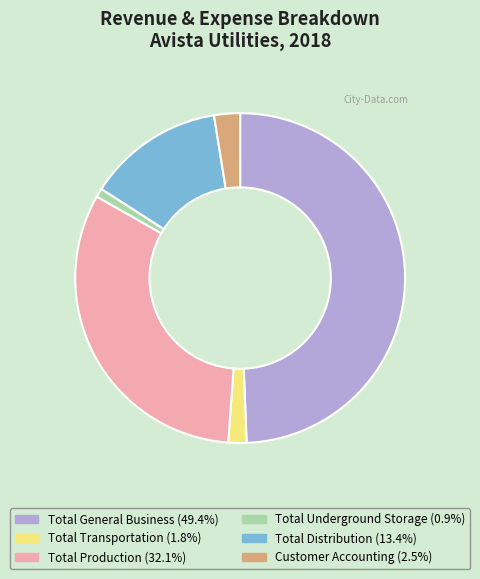

Combined, do Total General Business and Total Transportation account for over 50%?

Yes